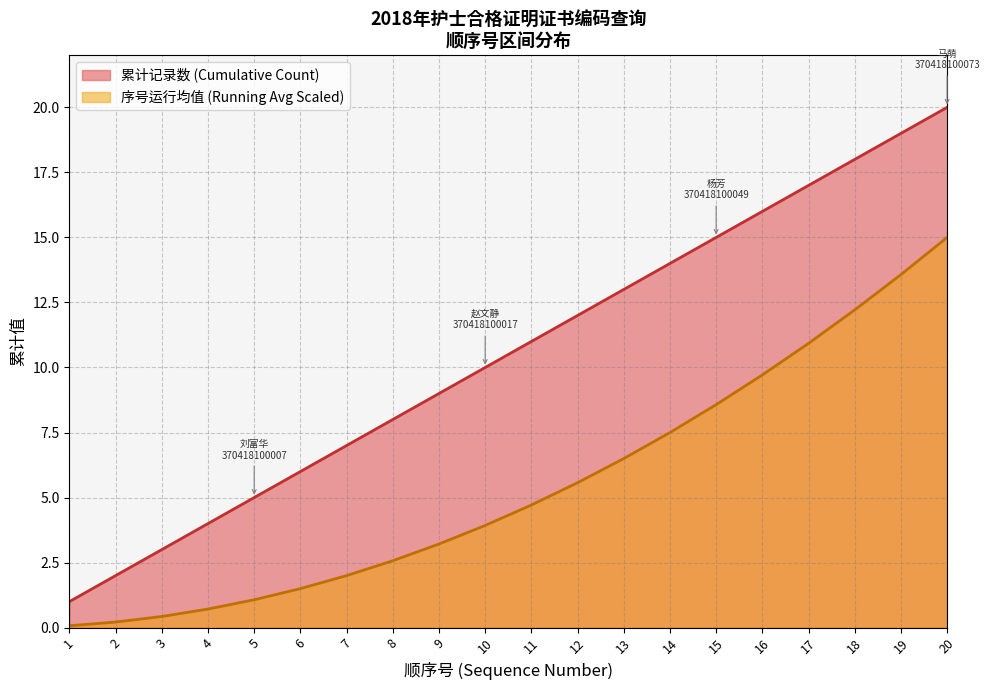

Is the value of Cumulative Count at 5 greater than the value of Running Average (x10) at 5?

Yes